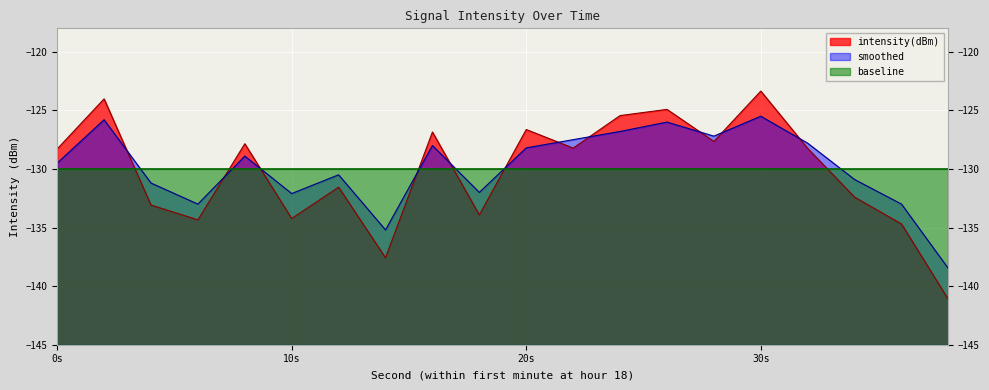

Rank the series by their maximum value, from lowest to highest.

baseline, smoothed, intensity(dBm)